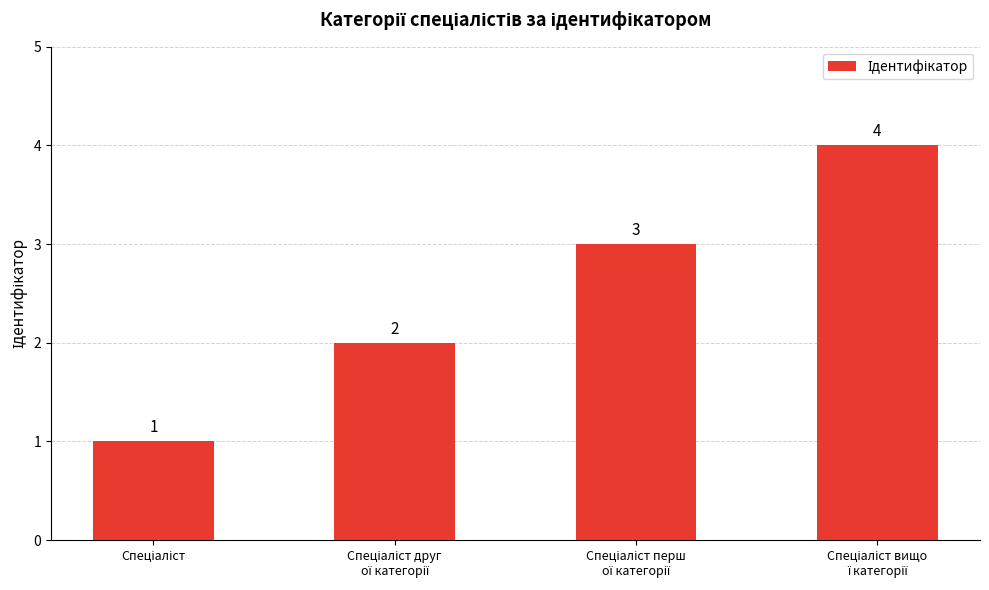

Count the number of categories in the chart.

4